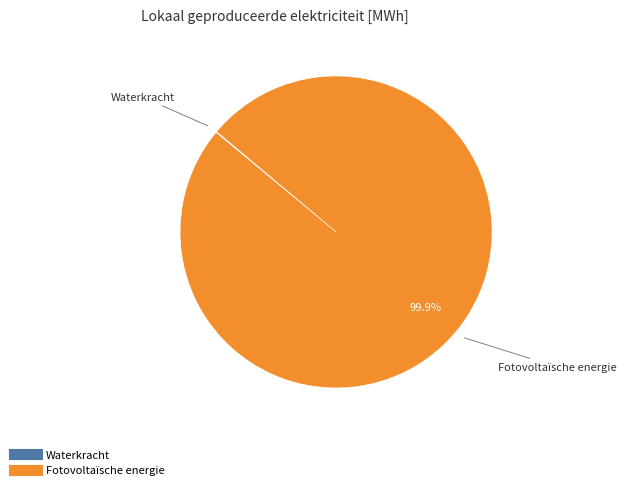

Is there any slice that represents more than half of the pie?

Yes